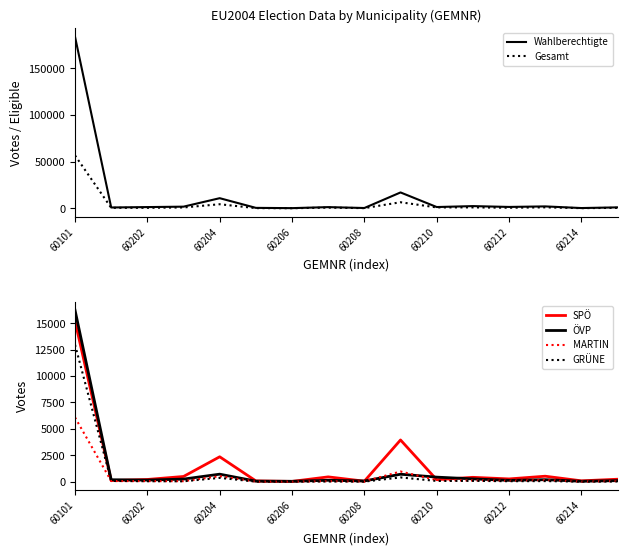

True or false: MARTIN has a value of 18 at 60208.

True